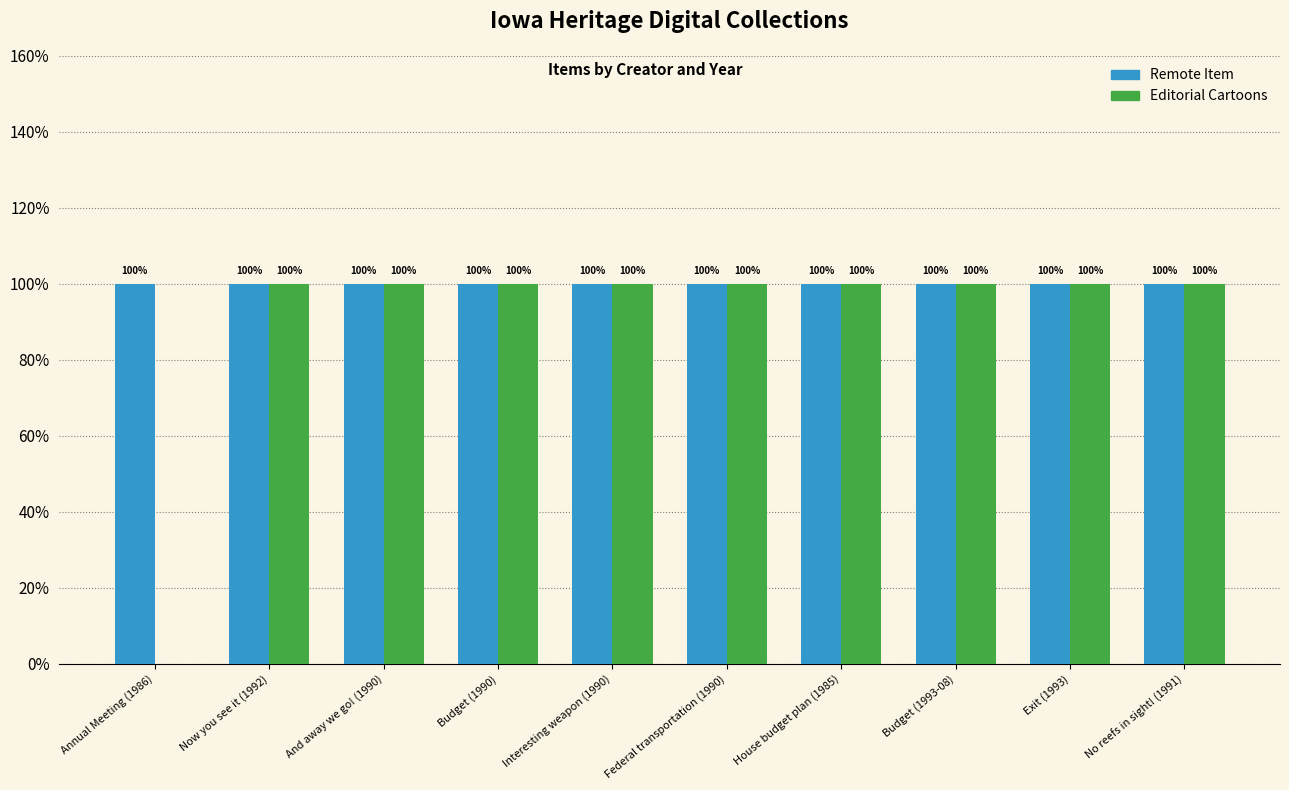

What are all the series names shown in the legend?

Remote Item, Editorial Cartoons